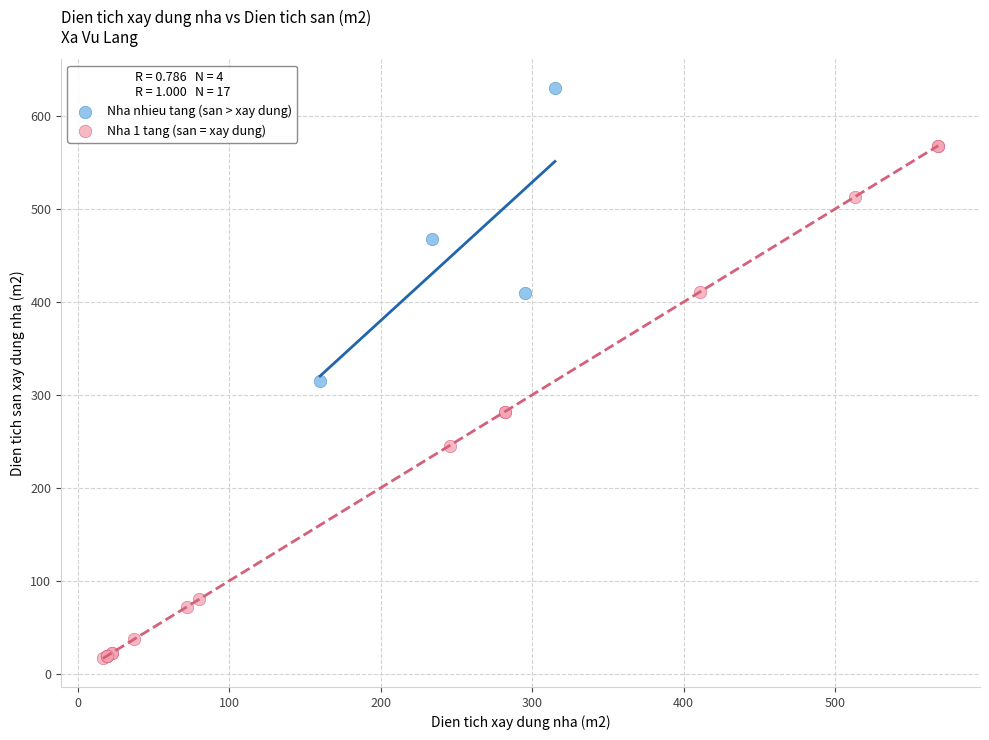

Which series contains the highest Y value?

Nha nhieu tang (san > xay dung)